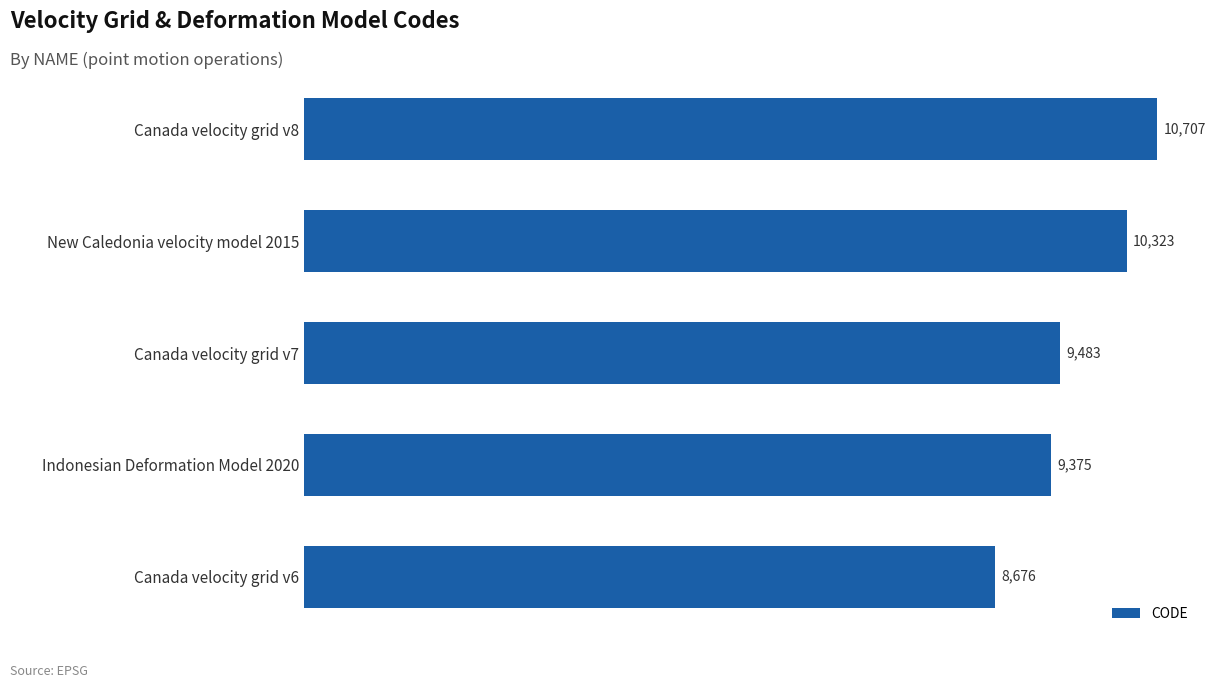

Is it true that the value at Canada velocity grid v8 is 14164?

False